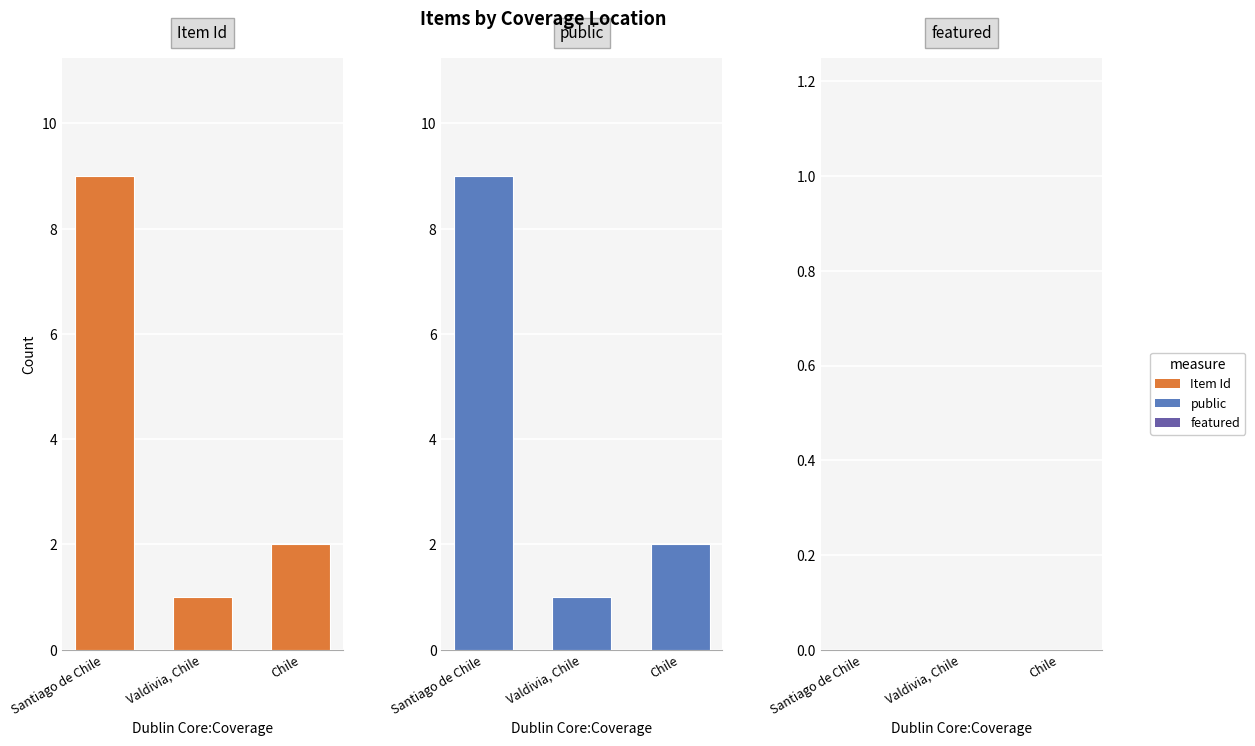

The value of Item Id at Santiago de Chile is 4. True or false?

False